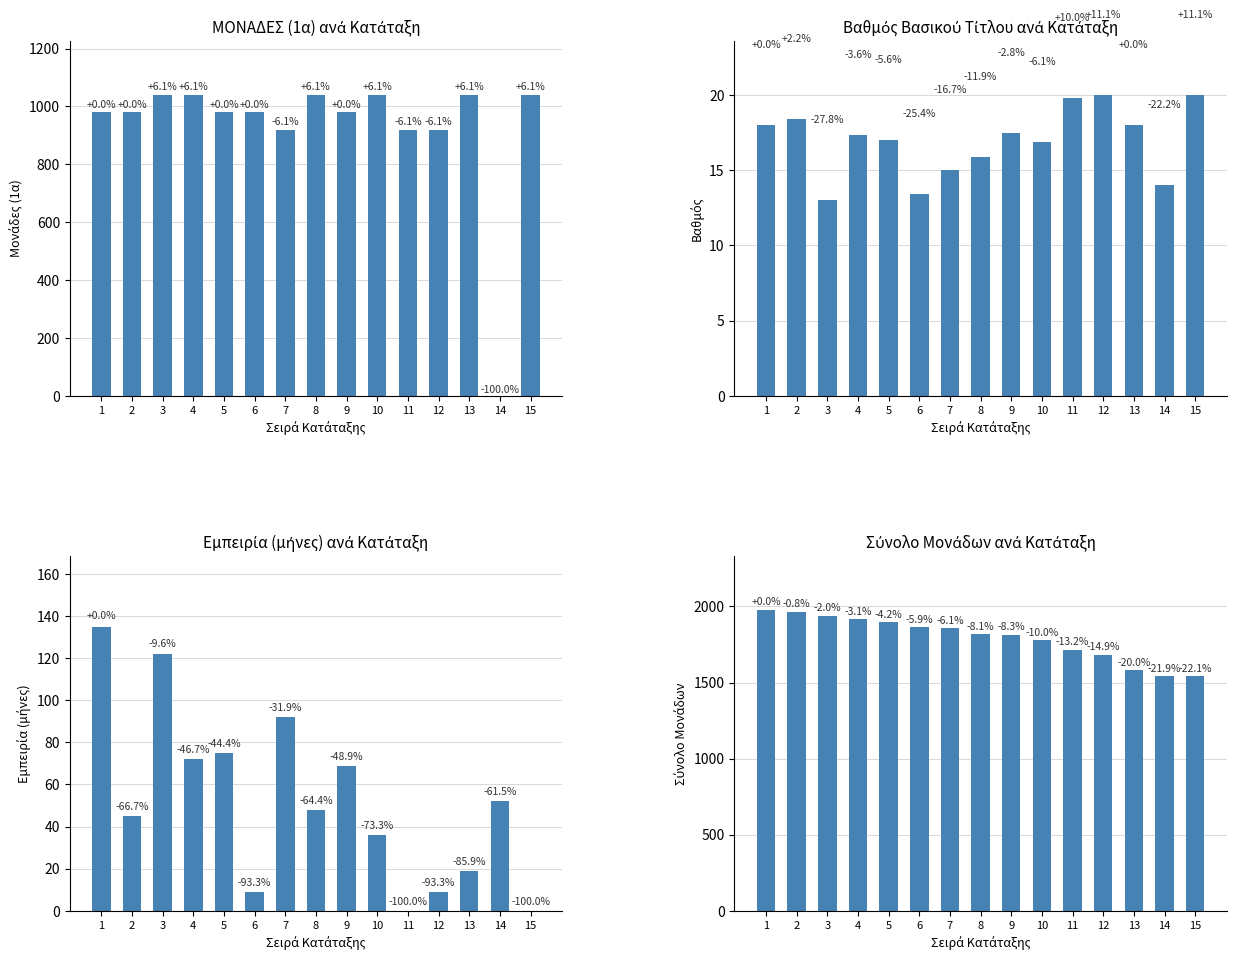

Which series has the largest range (max minus min)?

ΜΟΝΑΔΕΣ (1α)